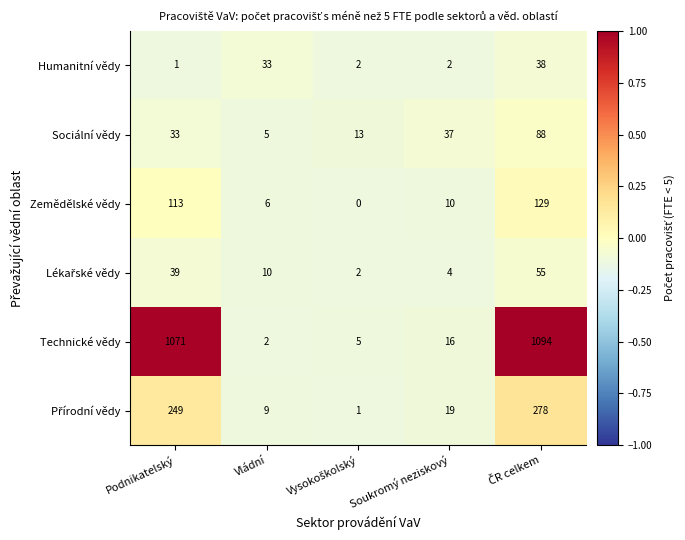

Between Vládní and Soukromý neziskový, which series saw the biggest shift?

Sociální vědy